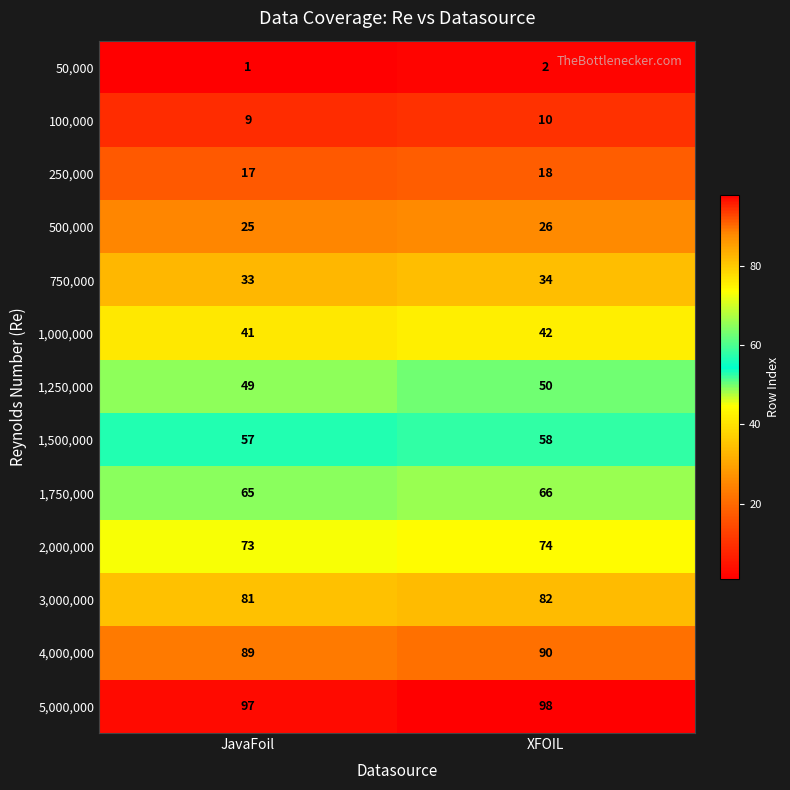

What is the spread (max minus min) of values at XFOIL?

96